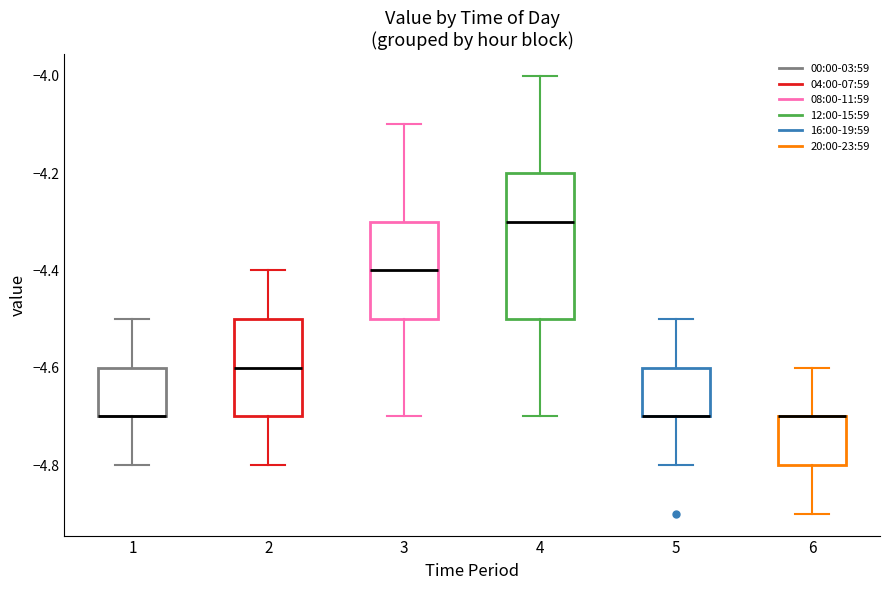

Reading left to right, transcribe this box plot: for each box, give where its median line is, the range the box spans, and where its two whiskers end, as read against the y-axis. The values are not printed on the chart, so give them approximately, as read against the axis.

1: median -4.7 (drawn on the box's lower edge), box -4.7 to -4.6, whiskers -4.8 to -4.5
2: median -4.6, box -4.7 to -4.5, whiskers -4.8 to -4.4
3: median -4.4, box -4.5 to -4.3, whiskers -4.7 to -4.1
4: median -4.3, box -4.5 to -4.2, whiskers -4.7 to -4.0
5: median -4.7 (drawn on the box's lower edge), box -4.7 to -4.6, whiskers -4.8 to -4.5
6: median -4.7 (drawn on the box's upper edge), box -4.8 to -4.7, whiskers -4.9 to -4.6